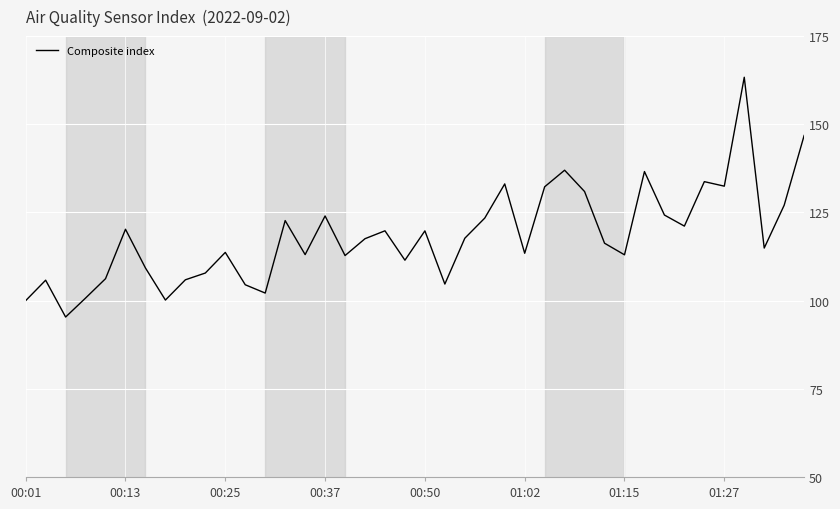

What is the minimum value shown in the chart?

95.4